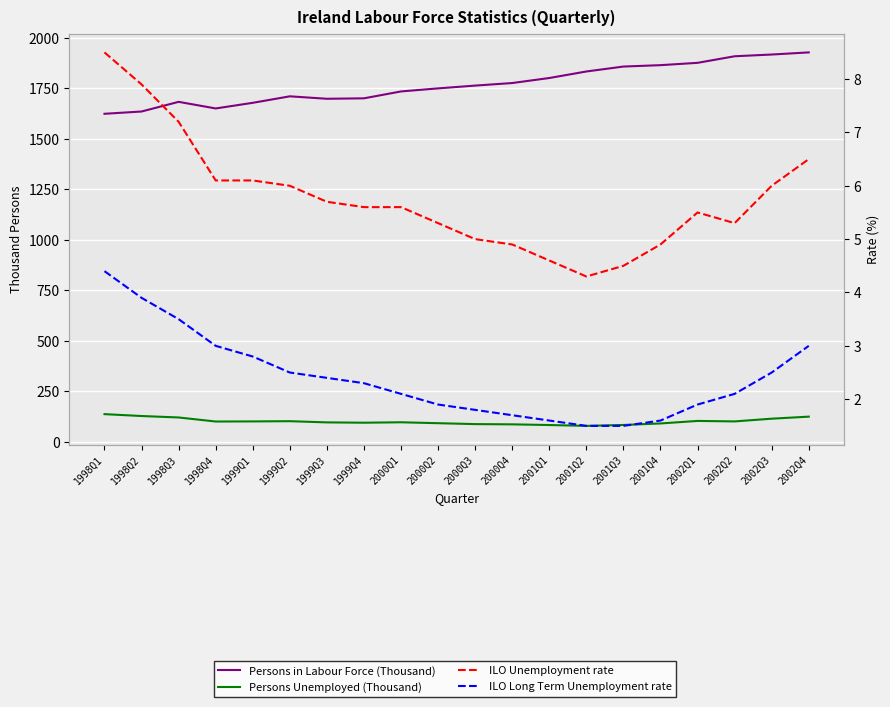

Reading left to right, list all the values displayed in this chart.

Persons in Labour Force (Thousand): 1998Q1=1623.1	1998Q2=1634.4	1998Q3=1682.2	1998Q4=1649.5	1999Q1=1677.4	1999Q2=1709.5	1999Q3=1697.4	1999Q4=1699.6	2000Q1=1733.7	2000Q2=1748.8	2000Q3=1762.6	2000Q4=1775.3	2001Q1=1800.1	2001Q2=1832.4	2001Q3=1856.8	2001Q4=1863.7	2002Q1=1875.2	2002Q2=1907.7	2002Q3=1916.3	2002Q4=1926.8
Persons Unemployed (Thousand): 1998Q1=137.2	1998Q2=127.9	1998Q3=120.7	1998Q4=100.7	1999Q1=101.2	1999Q2=102.3	1999Q3=96.4	1999Q4=94.8	2000Q1=96.9	2000Q2=92.4	2000Q3=87.9	2000Q4=86.7	2001Q1=83.3	2001Q2=79.1	2001Q3=83.6	2001Q4=91.1	2002Q1=103.6	2002Q2=101.2	2002Q3=114.7	2002Q4=124.8
ILO Unemployment rate: 1998Q1=8.5	1998Q2=7.9	1998Q3=7.2	1998Q4=6.1	1999Q1=6.1	1999Q2=6.0	1999Q3=5.7	1999Q4=5.6	2000Q1=5.6	2000Q2=5.3	2000Q3=5.0	2000Q4=4.9	2001Q1=4.6	2001Q2=4.3	2001Q3=4.5	2001Q4=4.9	2002Q1=5.5	2002Q2=5.3	2002Q3=6.0	2002Q4=6.5
ILO Long Term Unemployment rate: 1998Q1=4.4	1998Q2=3.9	1998Q3=3.5	1998Q4=3.0	1999Q1=2.8	1999Q2=2.5	1999Q3=2.4	1999Q4=2.3	2000Q1=2.1	2000Q2=1.9	2000Q3=1.8	2000Q4=1.7	2001Q1=1.6	2001Q2=1.5	2001Q3=1.5	2001Q4=1.6	2002Q1=1.9	2002Q2=2.1	2002Q3=2.5	2002Q4=3.0